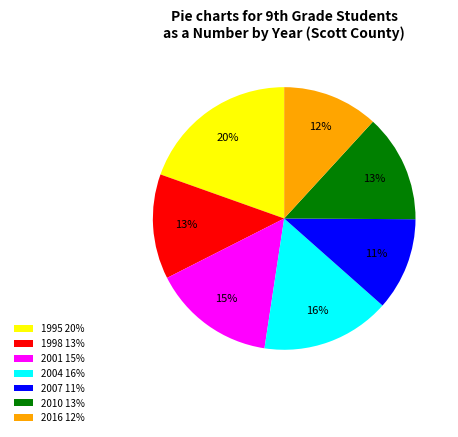

Count the number of slices in the pie.

7